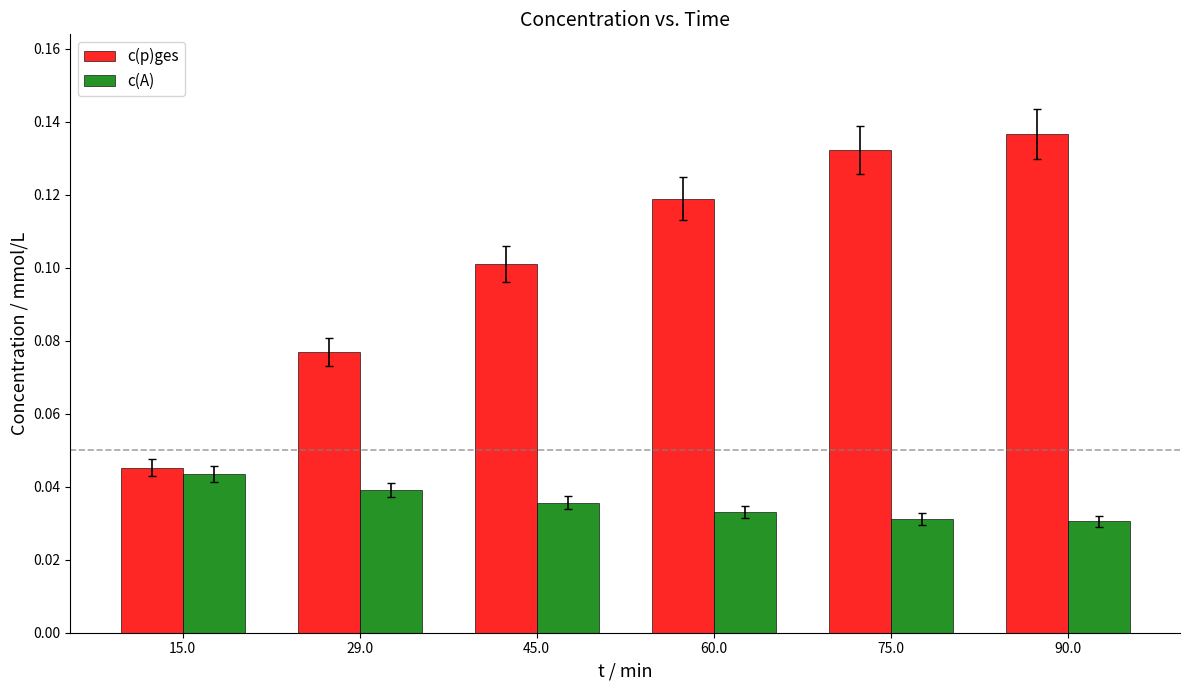

Which series has the widest spread of values?

c(p)ges